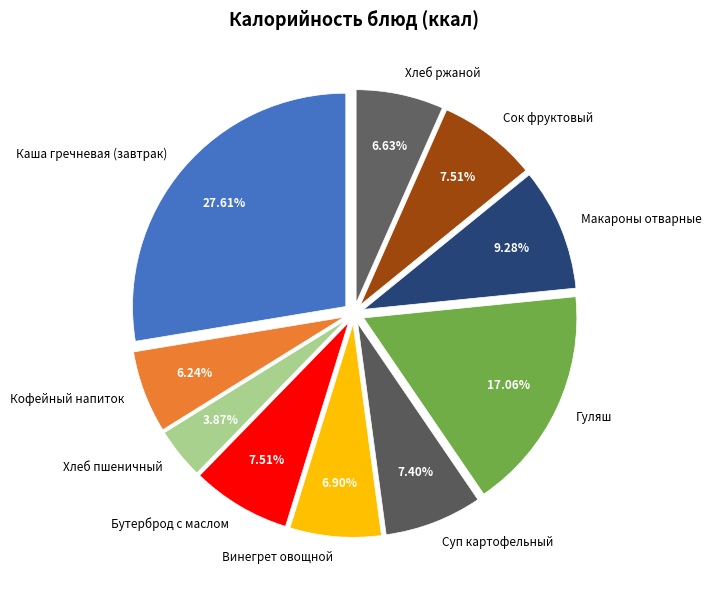

To the nearest percent, what percentage of the pie is Каша гречневая (завтрак)?

28%